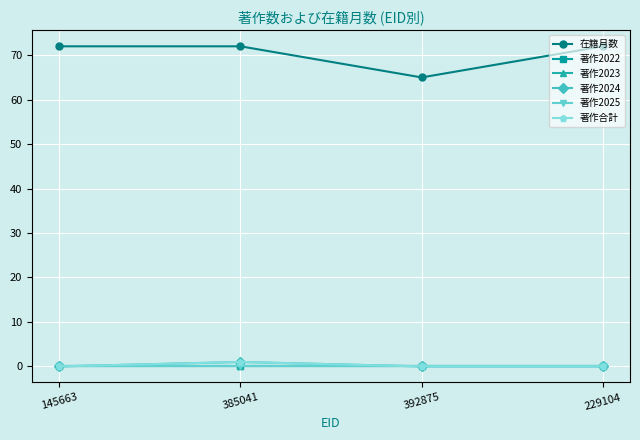

List the series in order of their peak value, highest first.

在籍月数, 著作2024, 著作合計, 著作2022, 著作2023, 著作2025